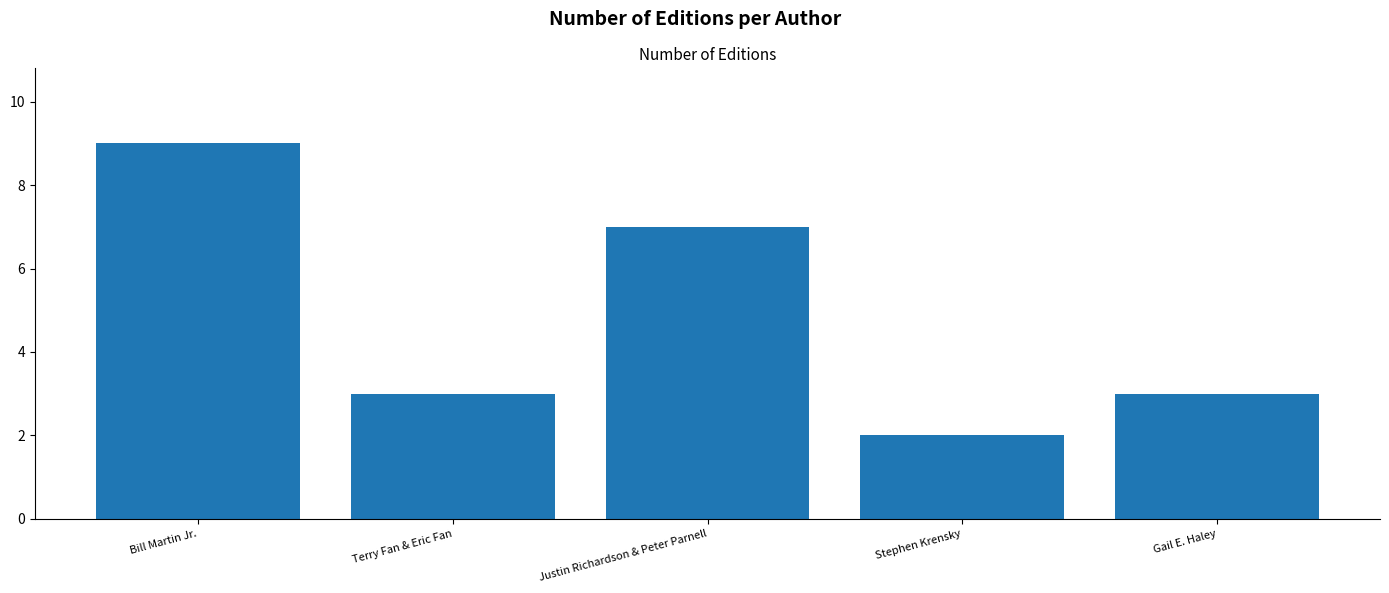

Reading left to right, extract all data points from this chart.

Bill Martin Jr.=9	Terry Fan & Eric Fan=3	Justin Richardson & Peter Parnell=7	Stephen Krensky=2	Gail E. Haley=3